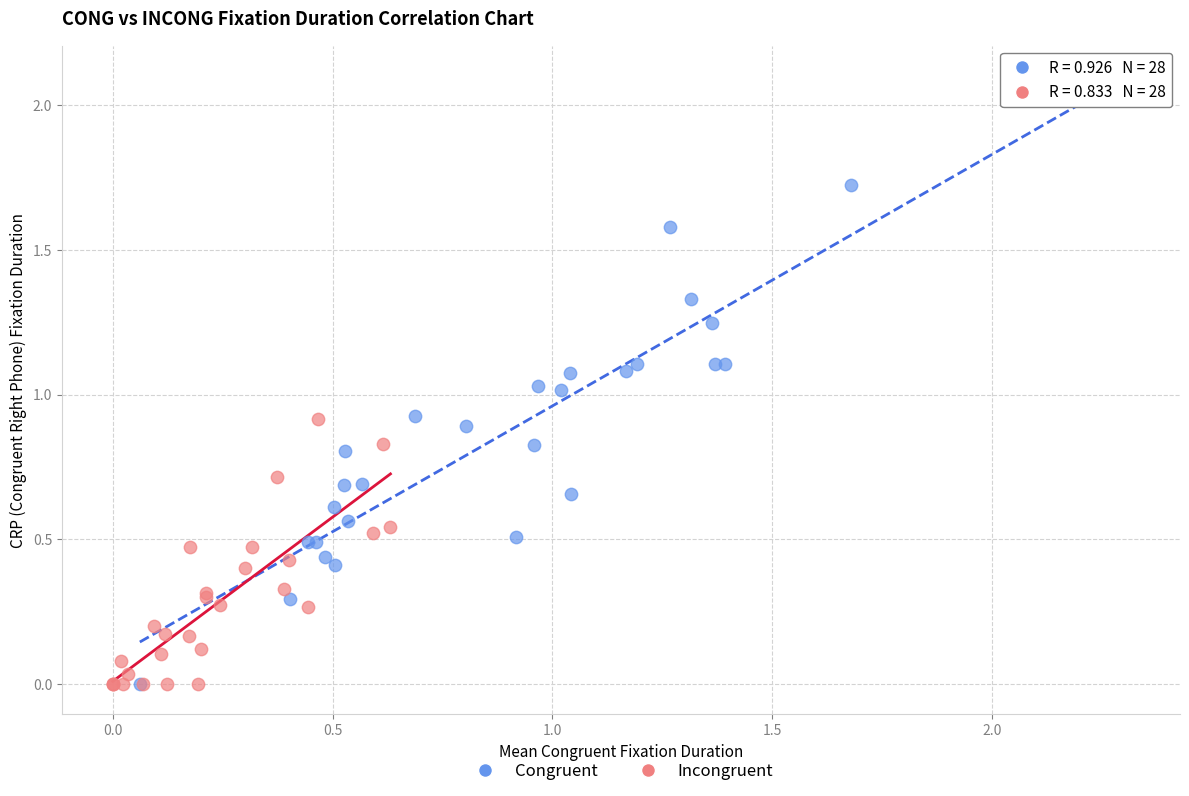

Which series has the largest Y range (max minus min)?

Congruent